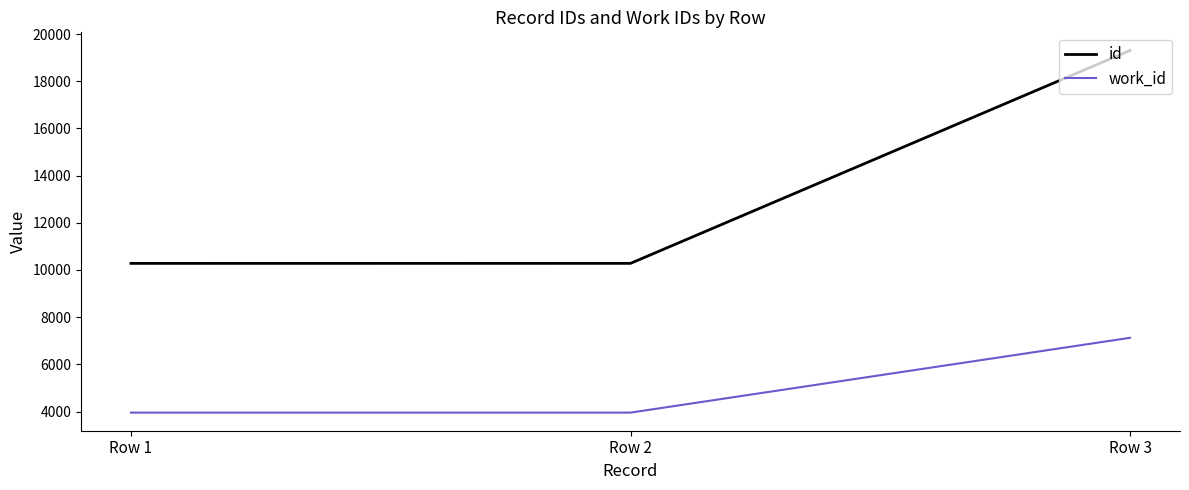

How many values in the work_id series exceed 3953?

1